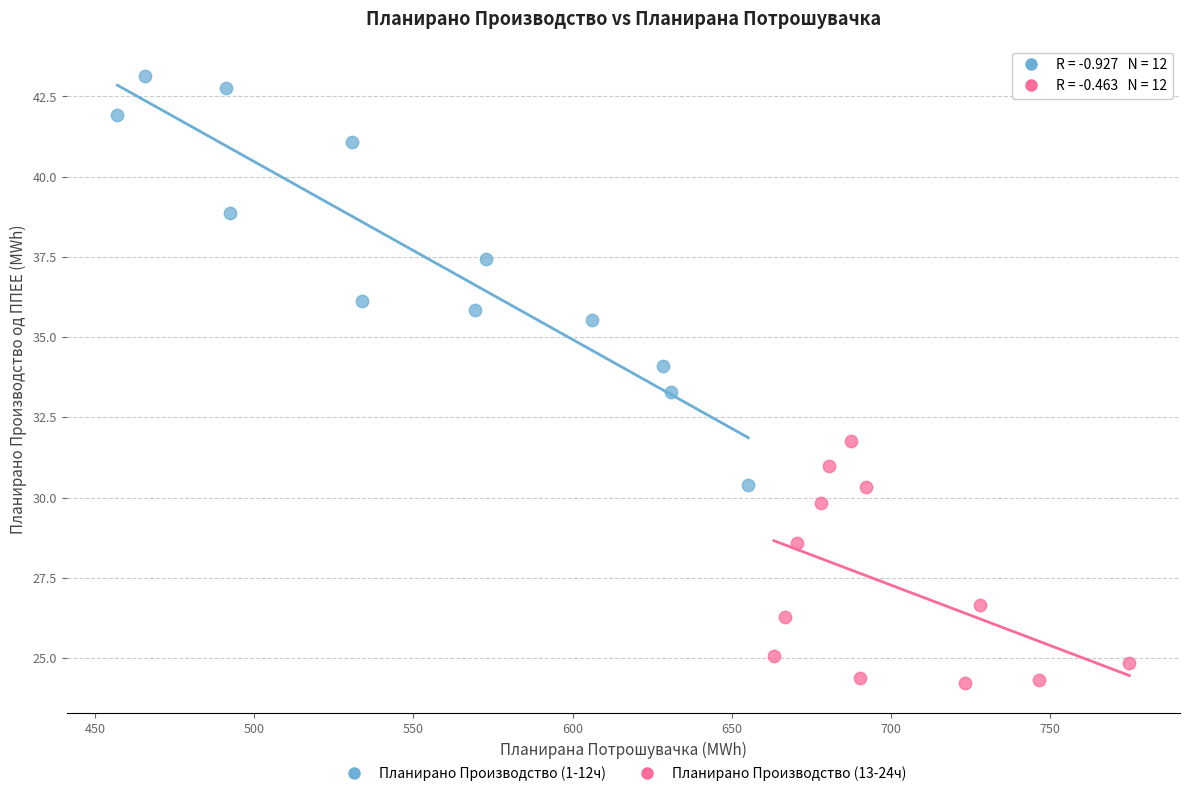

Which series reaches the maximum Y coordinate?

Планирано Производство (1-12ч)